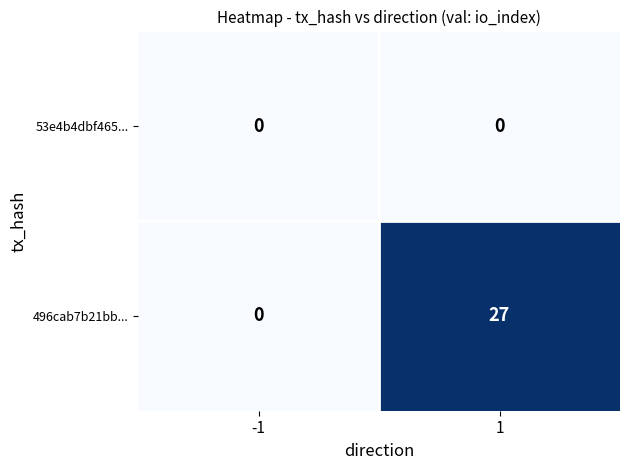

True or false: 496cab7b21bb... has a value of 0 at -1.

True